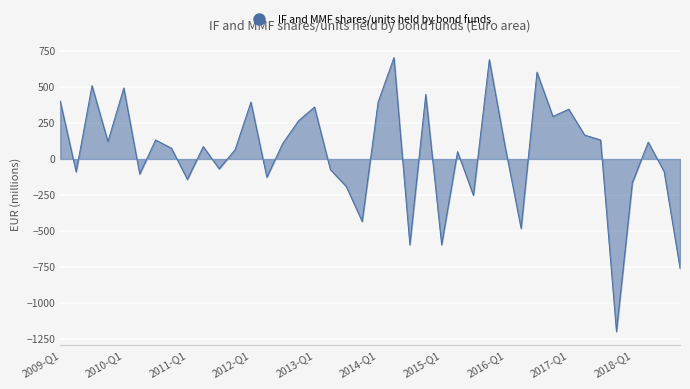

What is the difference between the maximum and minimum values?

1904.6